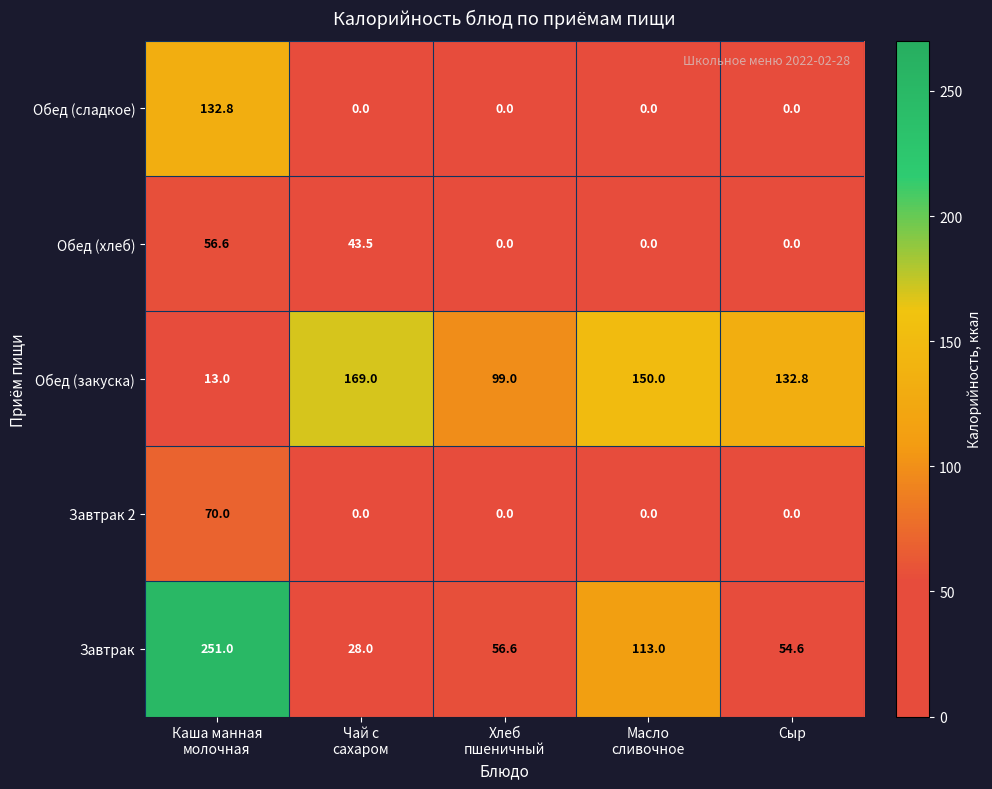

What is the sum of all Обед (сладкое) values?

132.8